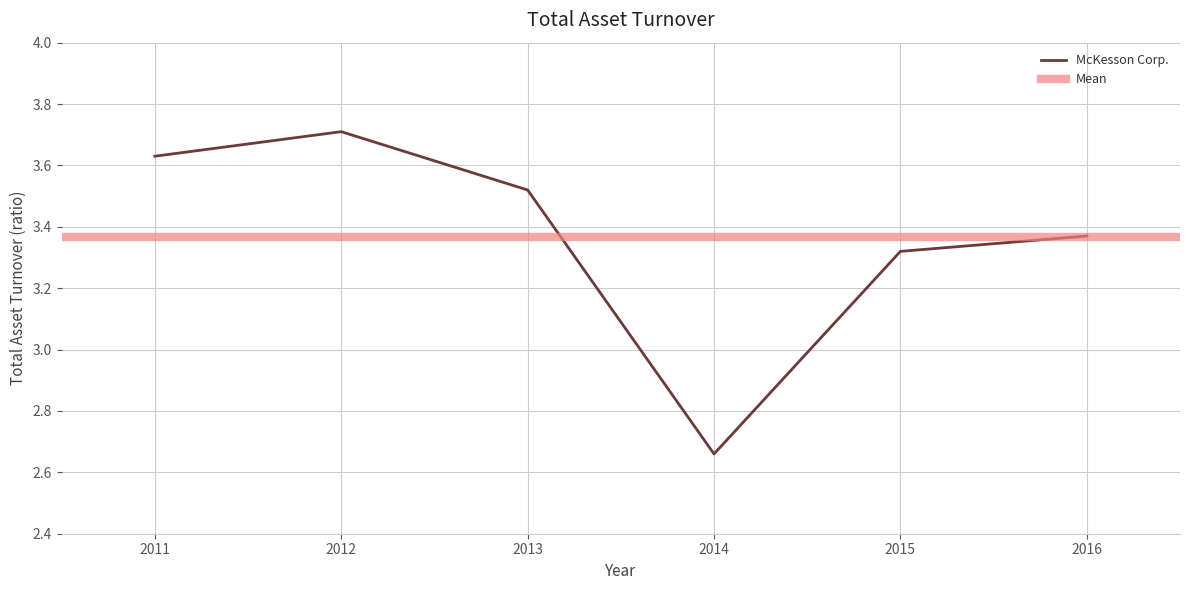

What is the maximum value shown in the chart?

3.7